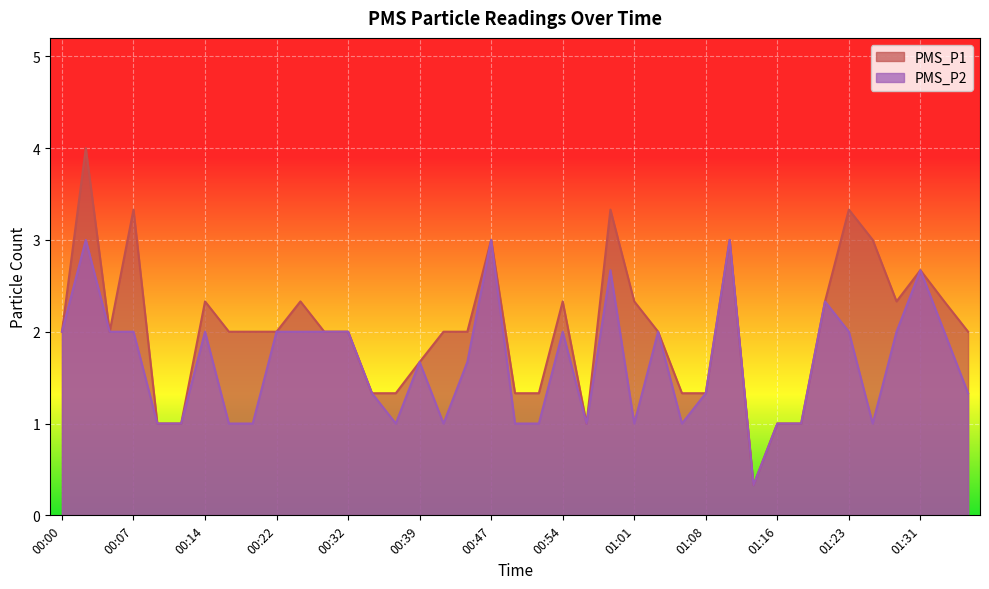

What is the sum of the PMS_P1 values at 00:19 and 01:19?

3.0